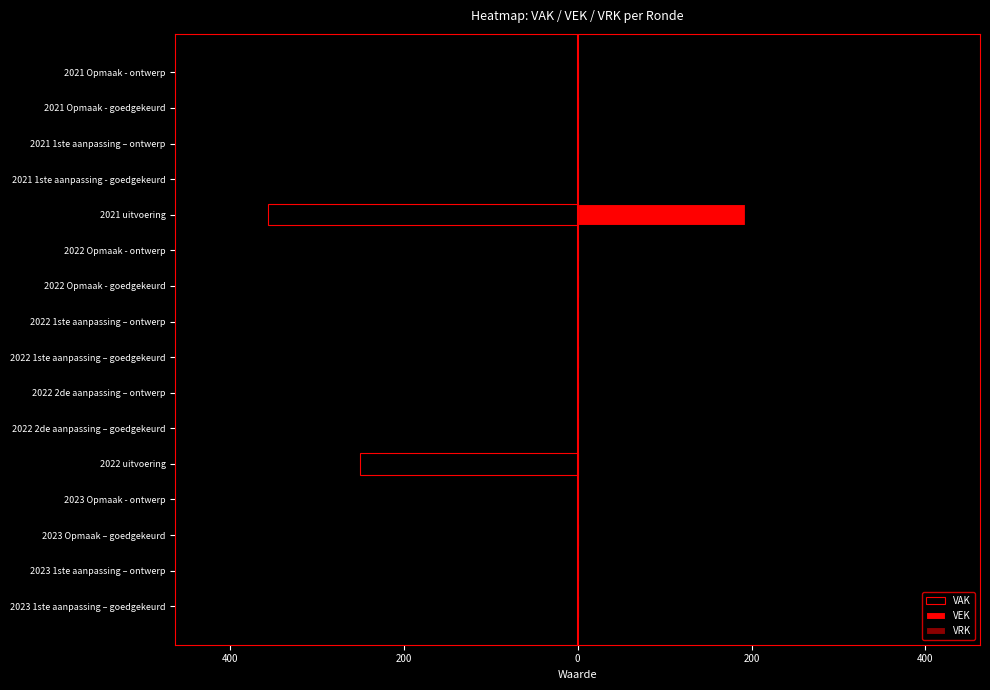

Which series has the largest total across all categories?

VEK